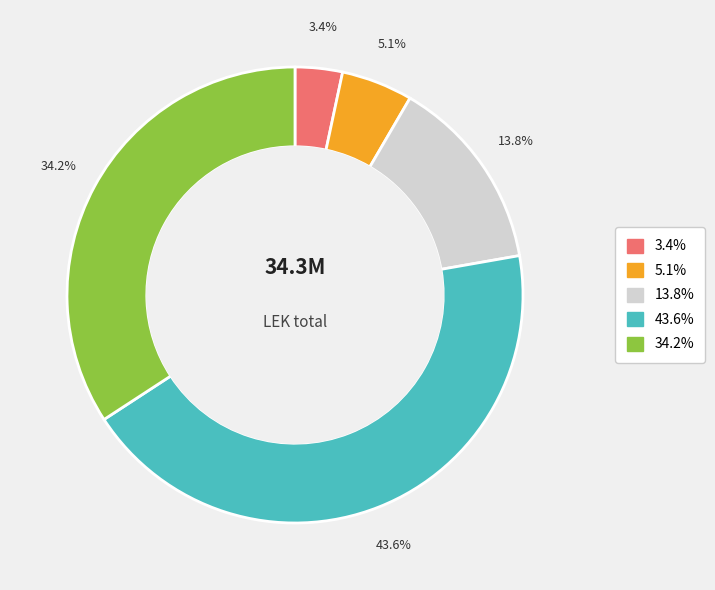

Does any single category account for the majority?

No